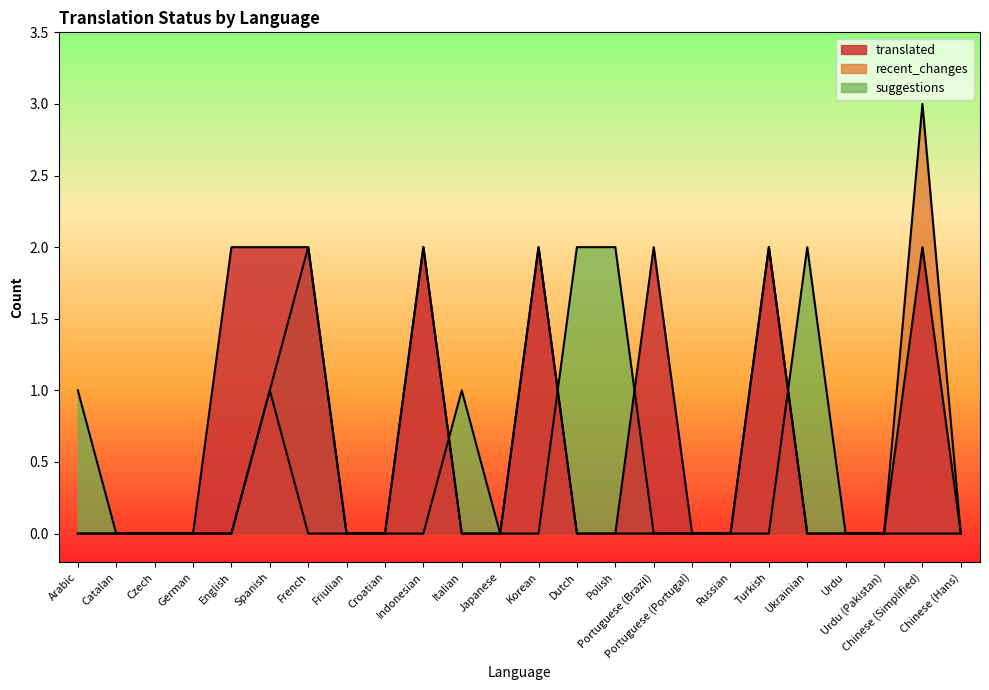

Is the value of suggestions at Turkish greater than the value of translated at Catalan?

No